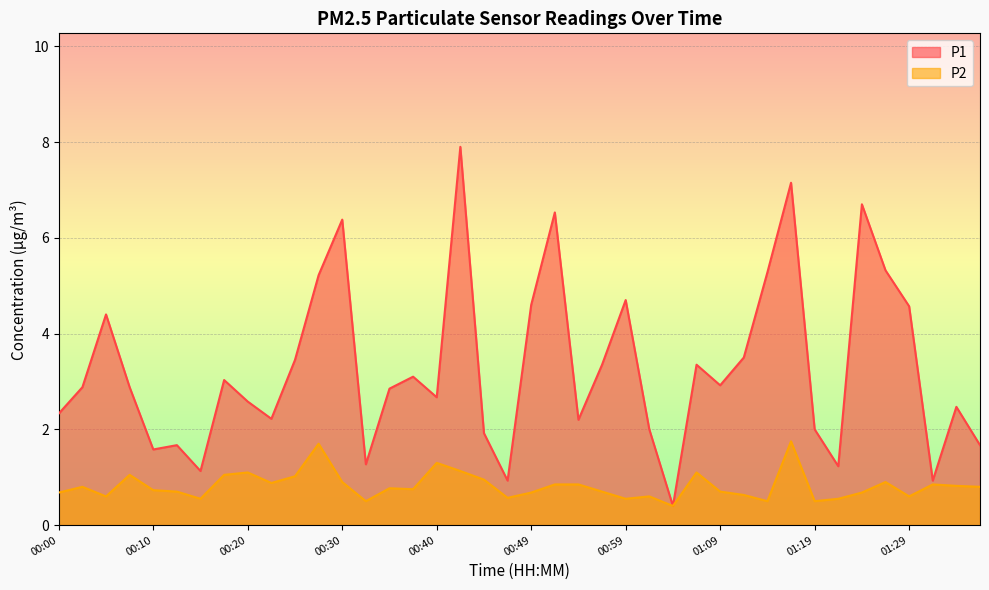

List the series in order of their peak value, lowest first.

P2, P1